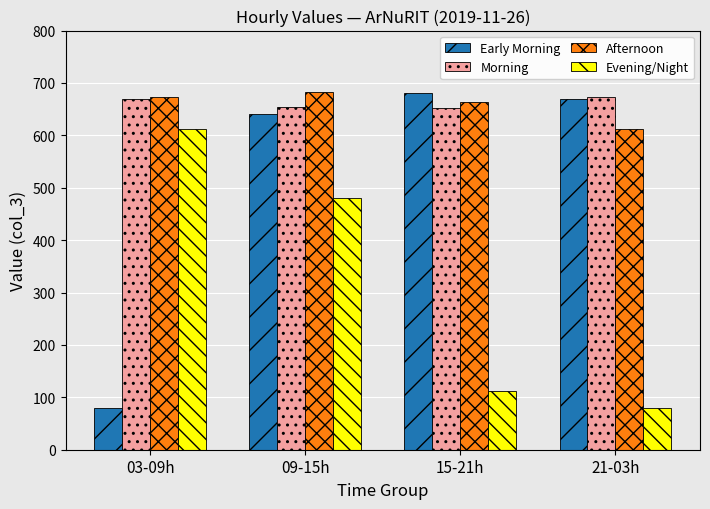

Which category has the lowest value in the Early Morning series?

03-09h